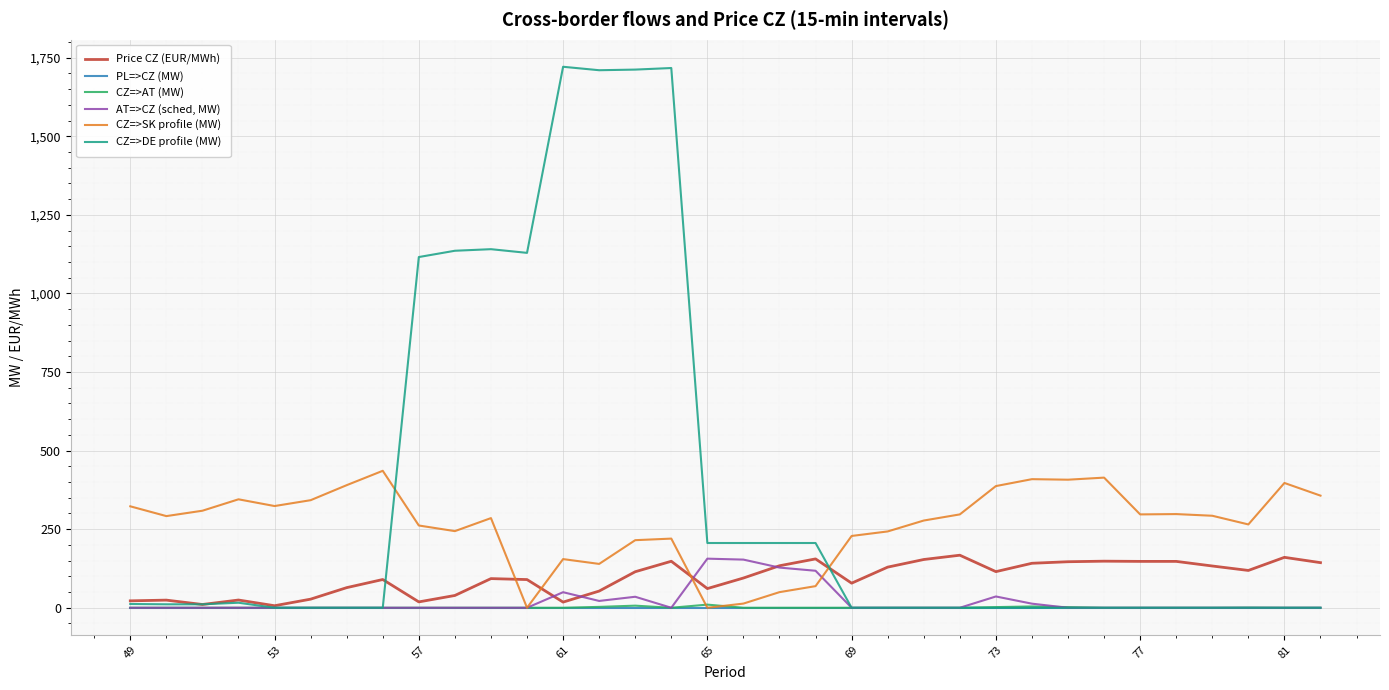

After their last crossing, which series has the higher values: CZ=>DE profile (MW) or Price CZ (EUR/MWh)?

Price CZ (EUR/MWh)